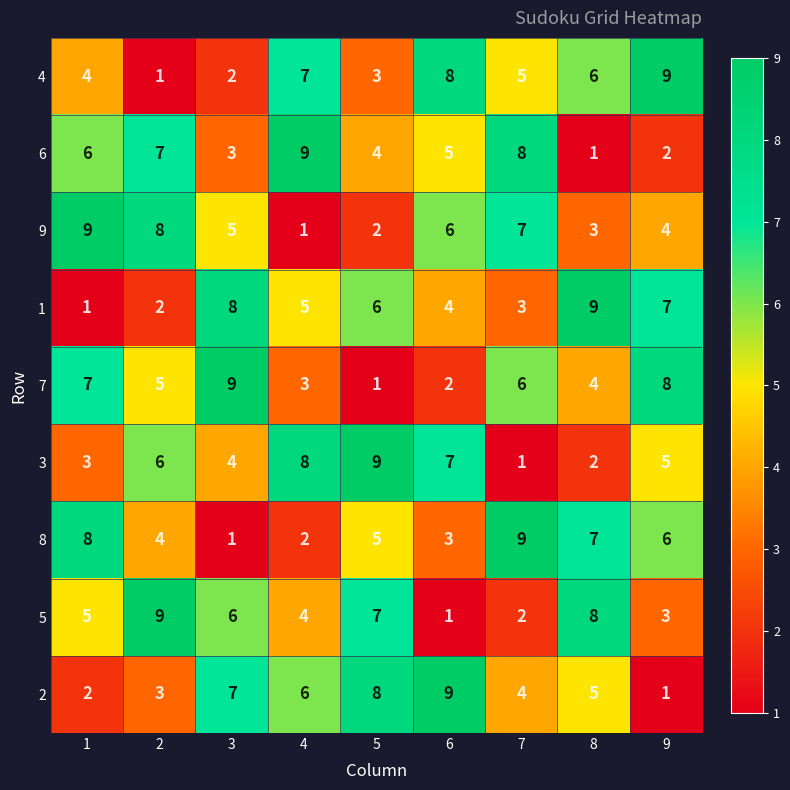

What is the average value of the 8 series?

5